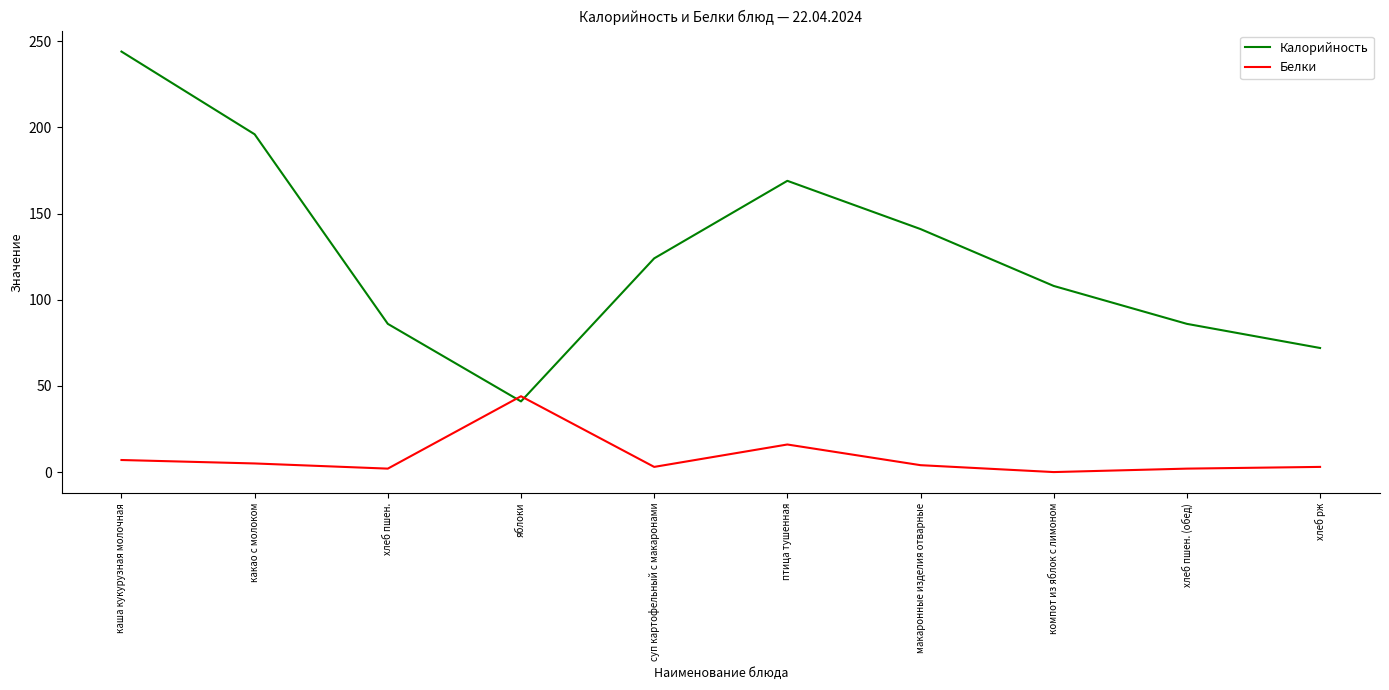

What is the sum of the Белки values at суп картофельный с макаронами and хлеб пшен.?

5